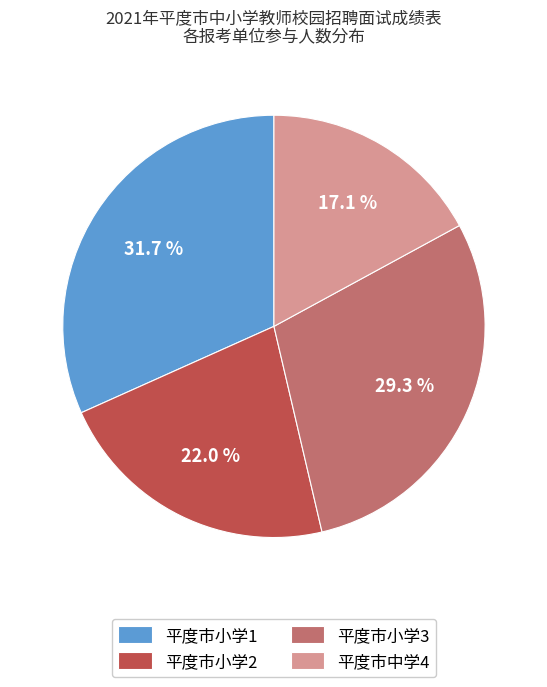

Is there any slice that represents more than half of the pie?

No